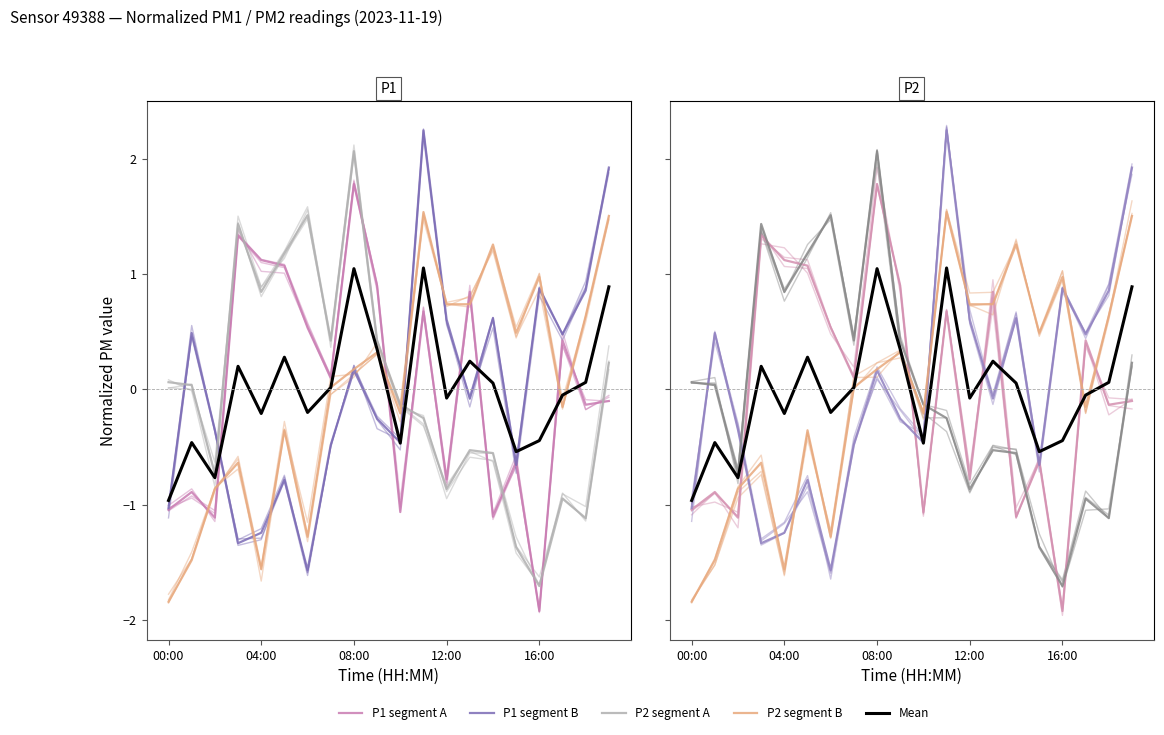

Between 00:00 and 11, which series saw the biggest shift?

P2 segment B